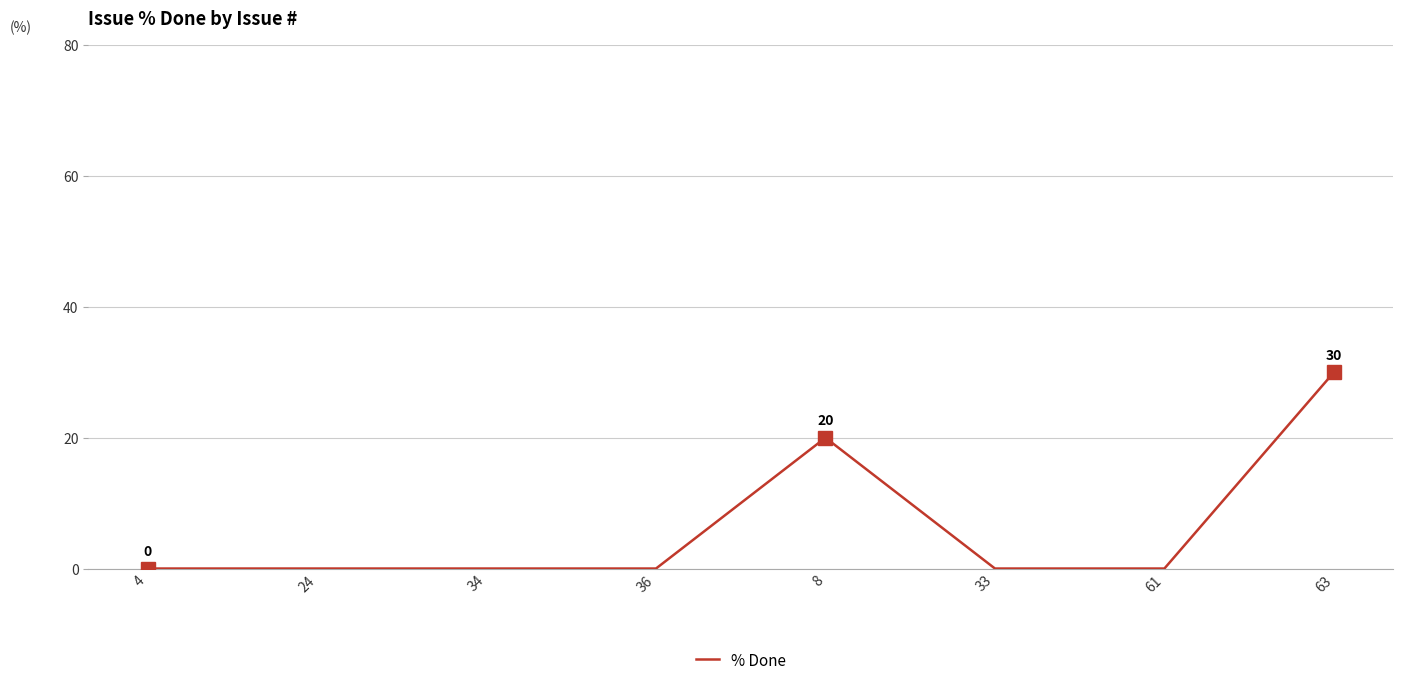

What position from the right is 4?

8